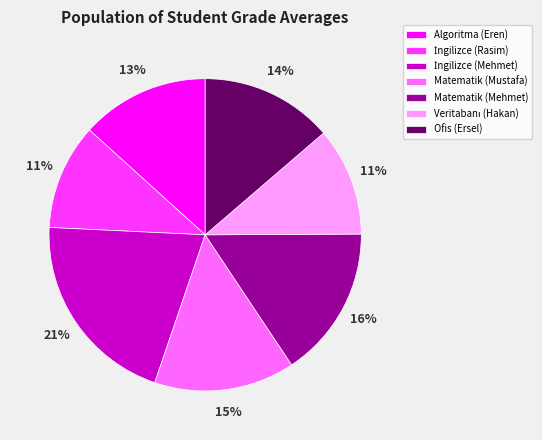

To the nearest percent, what is the combined percentage of Ofis (Ersel) and Algoritma (Eren)?

27%